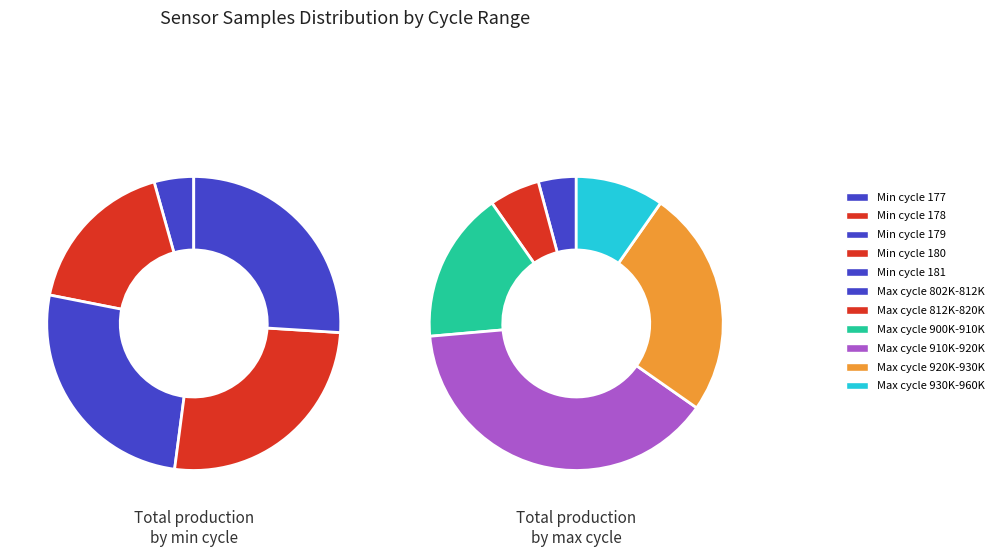

Does any single category account for the majority?

No